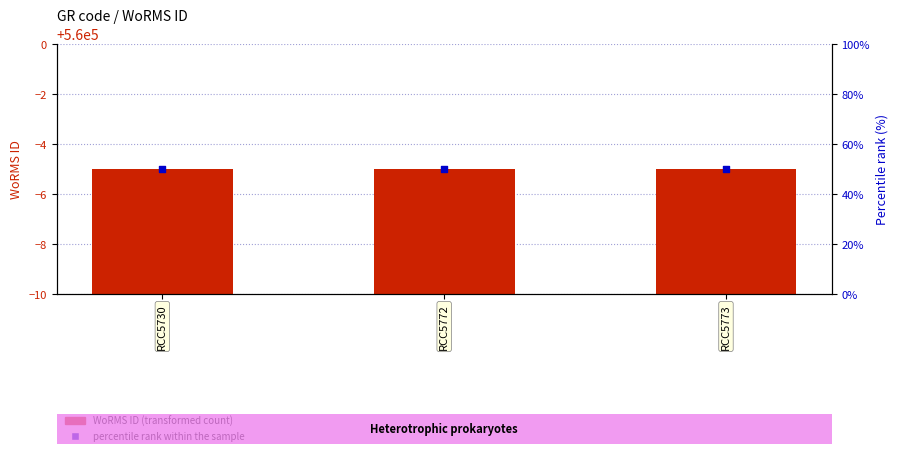

Which series contains the highest Y value?

WoRMS ID (transformed count)